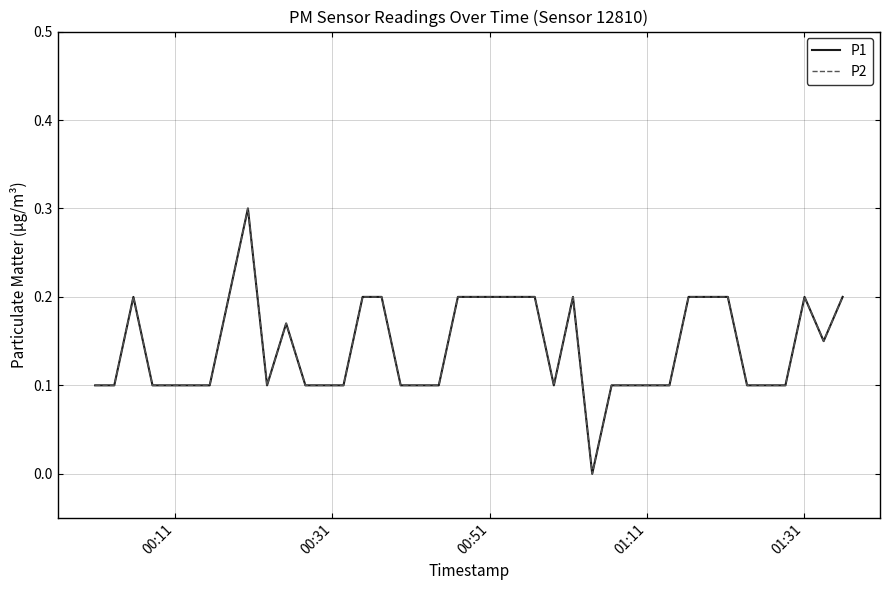

What is the average value of the P1 series?

0.1